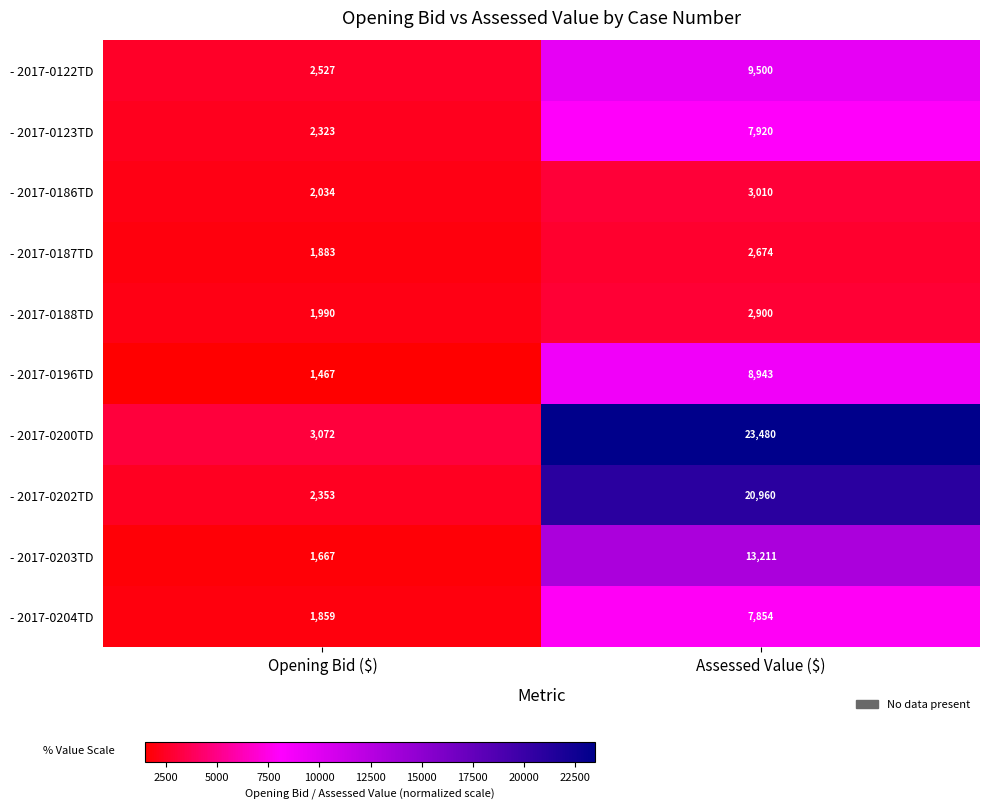

At how many categories does at least one series exceed 15419?

1